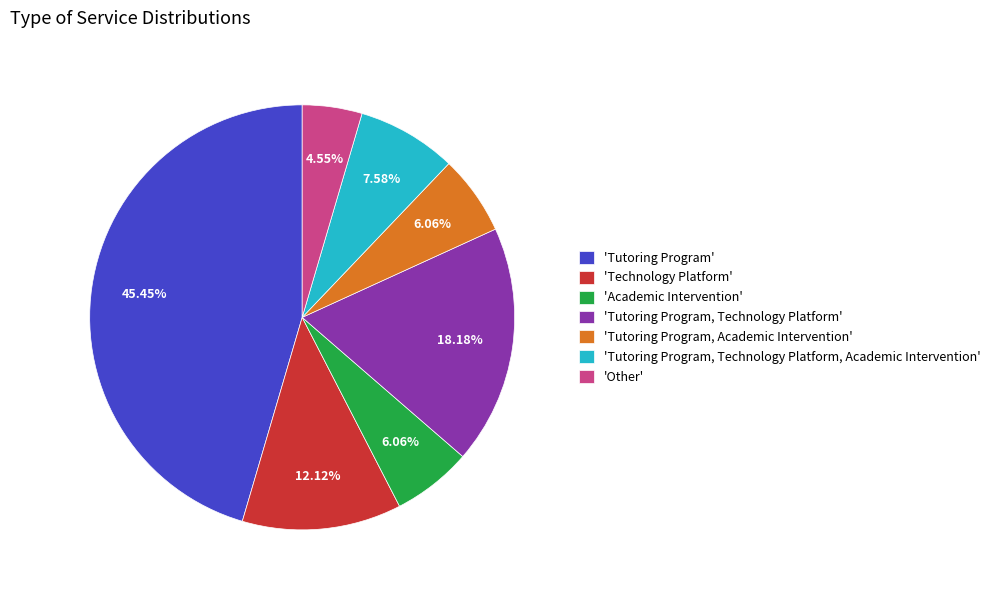

Is there any slice that represents more than half of the pie?

No